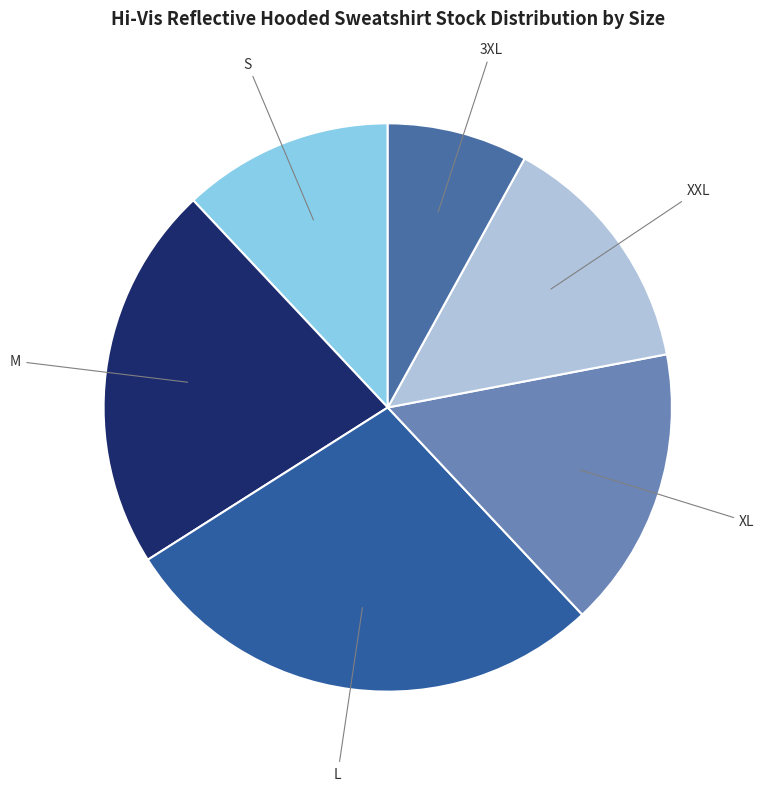

What is the smallest slice in the pie chart?

3XL